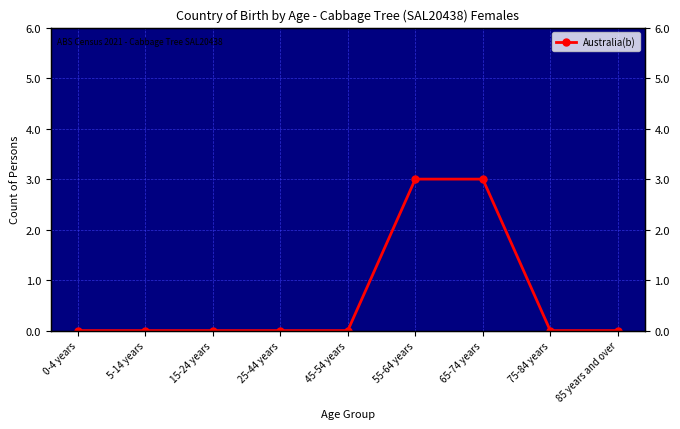

List the labels in order of value, largest first.

55-64 years, 65-74 years, 0-4 years, 5-14 years, 15-24 years, 25-44 years, 45-54 years, 75-84 years, 85 years and over